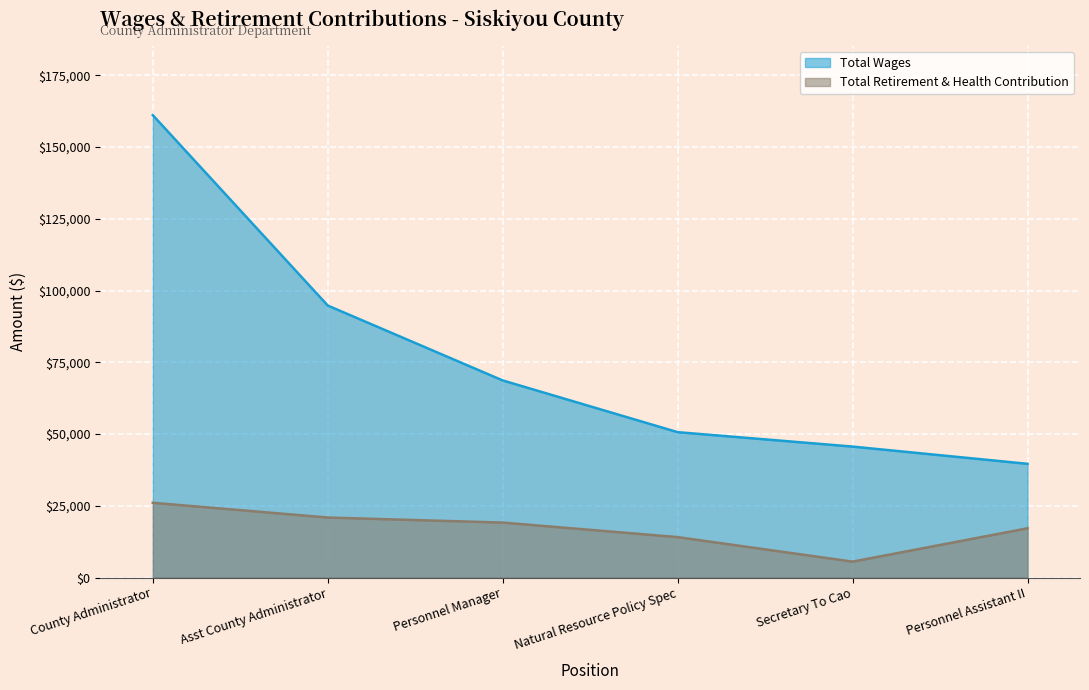

What is the difference between the second highest and minimum values in the Total Wages series?

55158